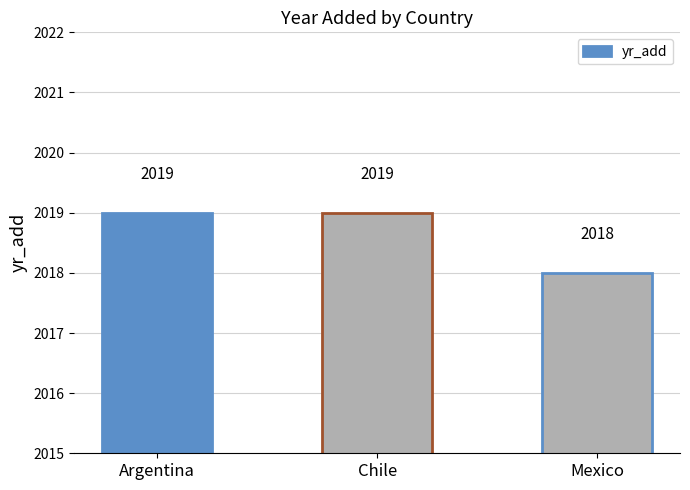

Reading left to right, extract all data points from this chart.

2019	2019	2018